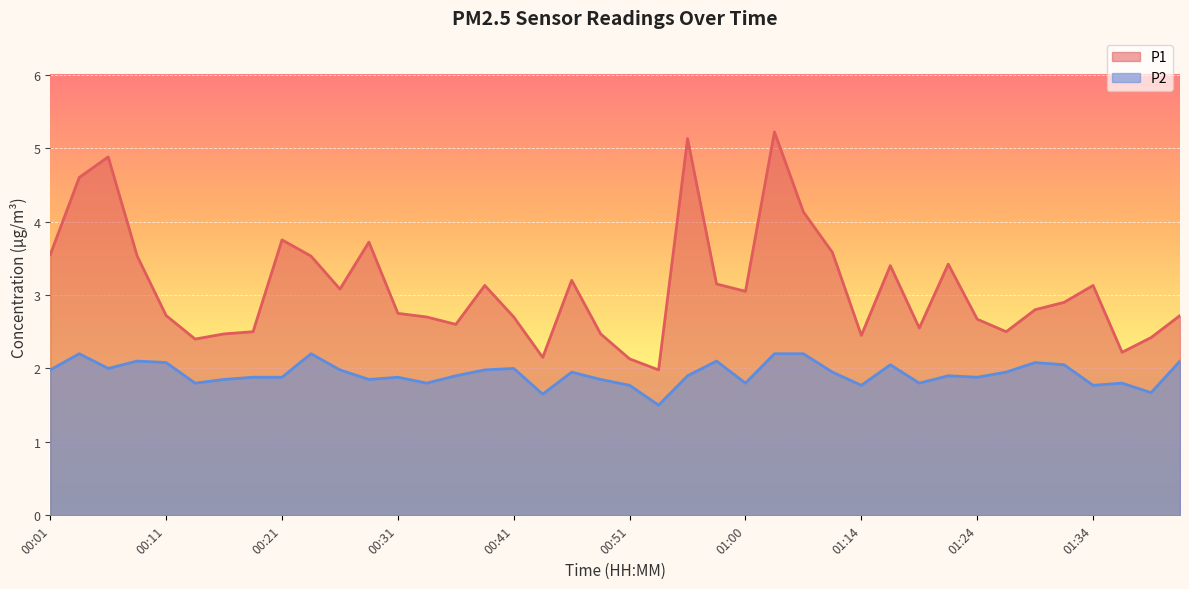

What is the value of the P1 point at the 19th from the left?

3.2